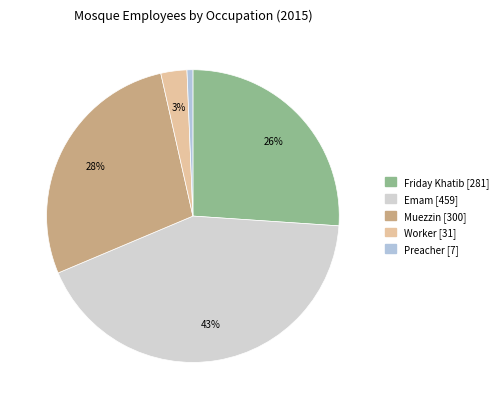

Do Worker and Muezzin together represent more than half of the pie?

No